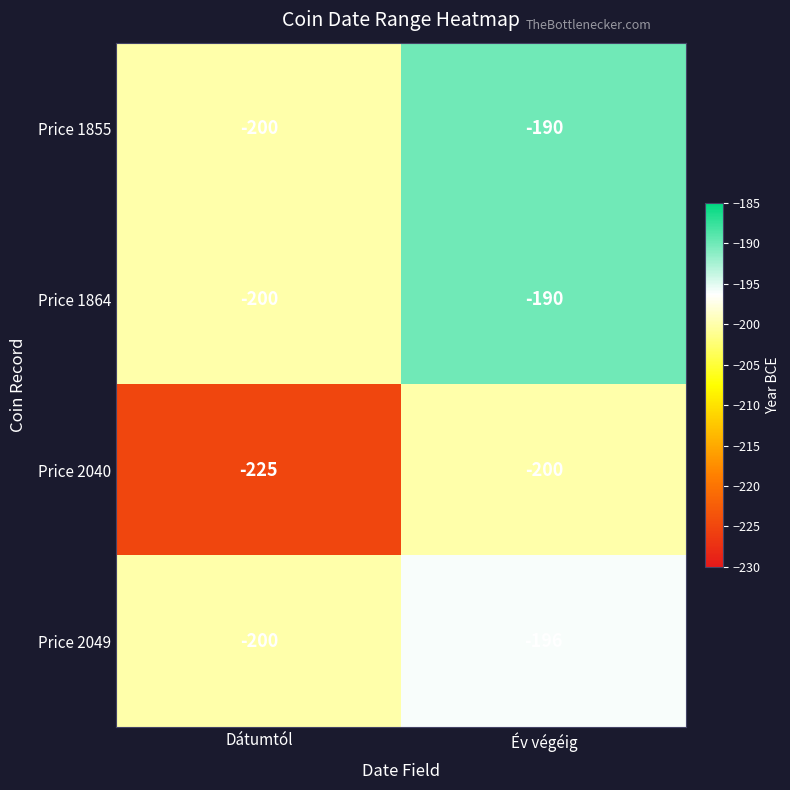

Is it true that Price 2040 equals -200 at Év végéig?

True